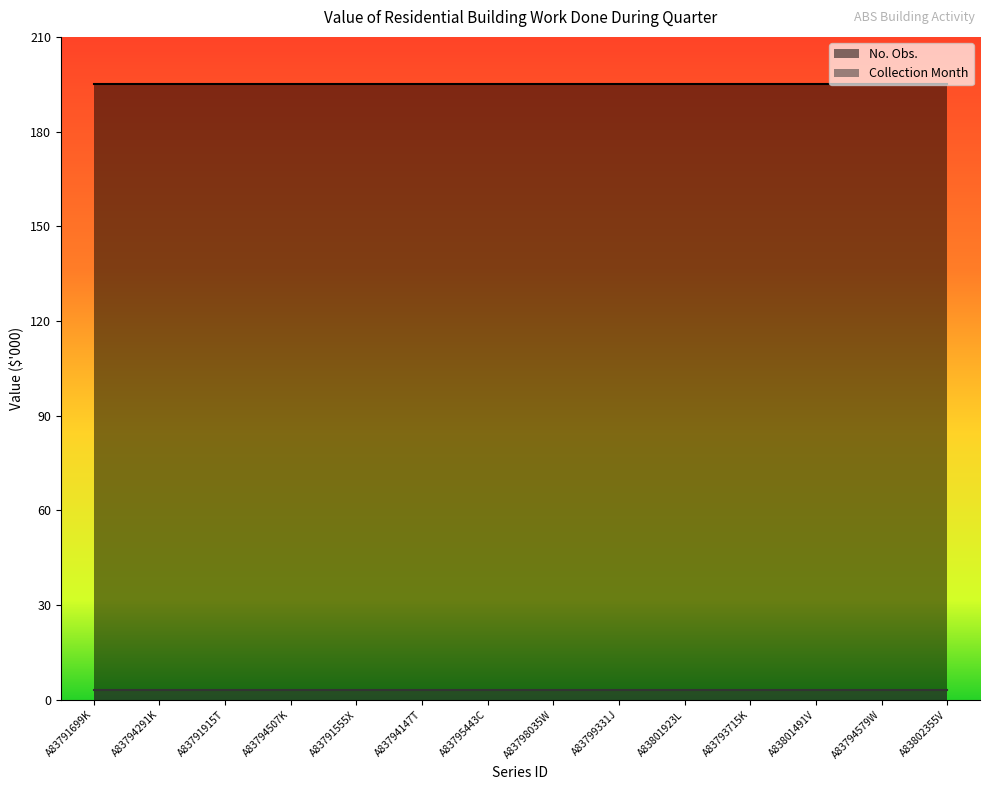

Rank the series by their maximum value, from highest to lowest.

No. Obs., Collection Month